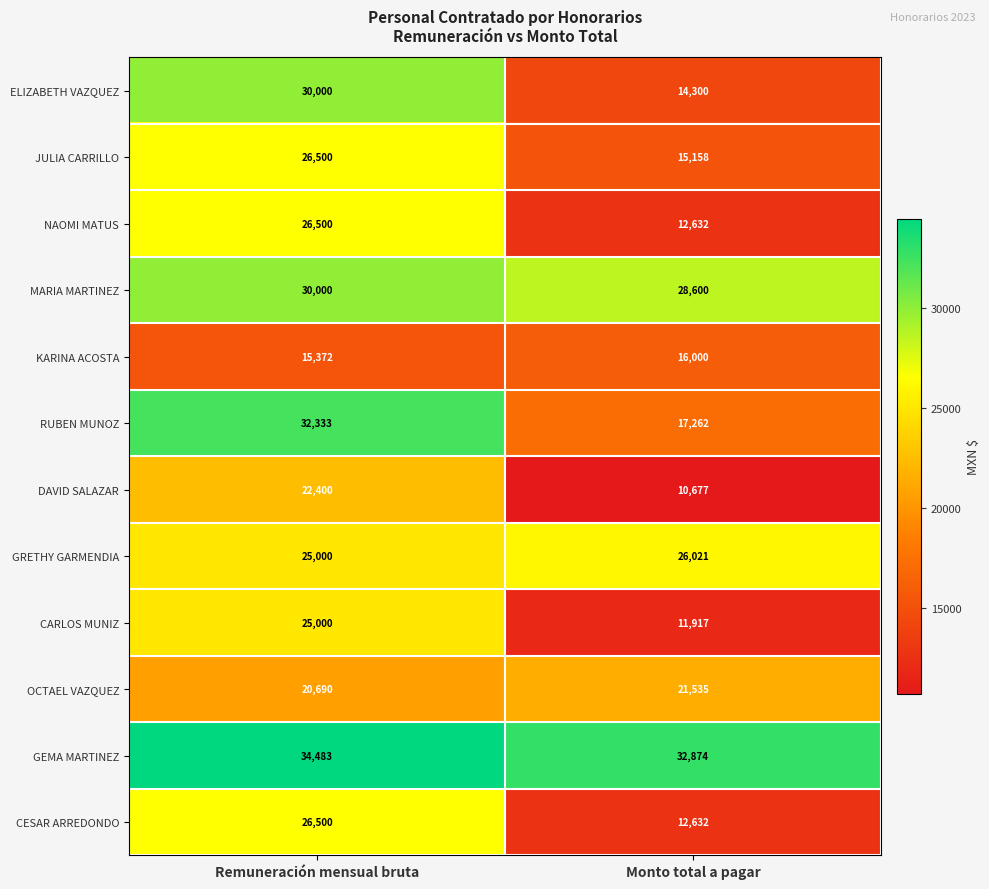

What is the difference between the RUBEN MUNOZ values at Monto total a pagar and Remuneración mensual bruta?

15071